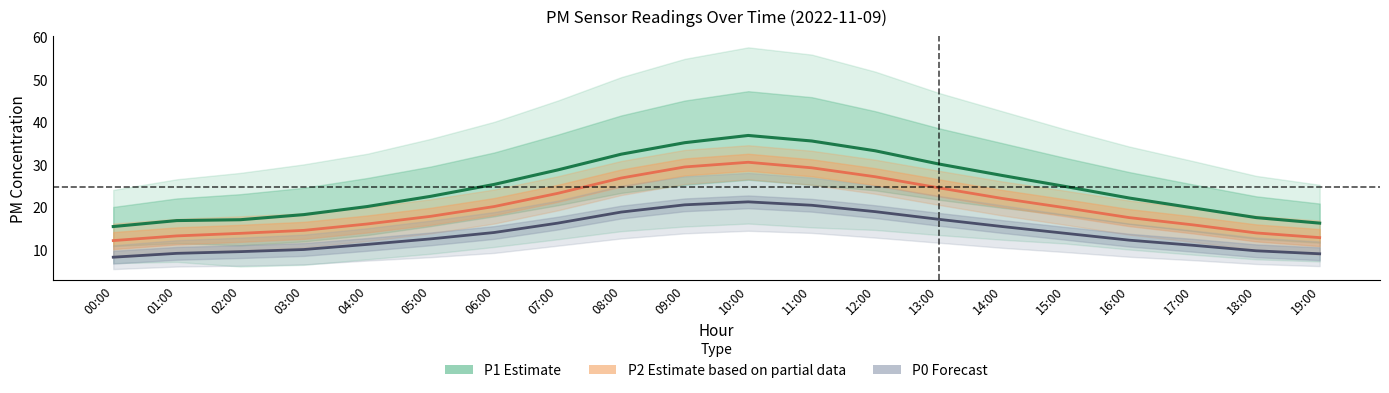

What is the spread (max minus min) of values at 10:00?

15.6